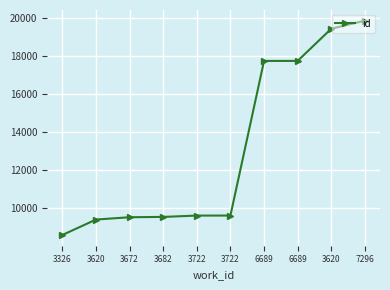

What is the difference between the values at 6689 and 3672?

8223